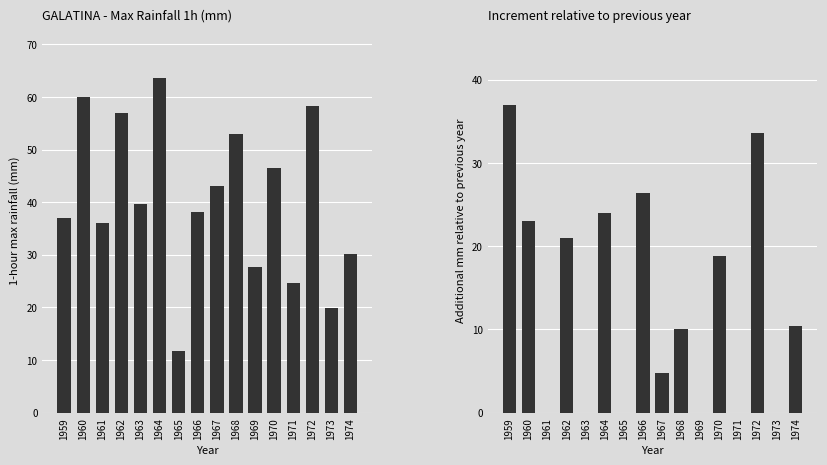

How many bars are there in total?

32